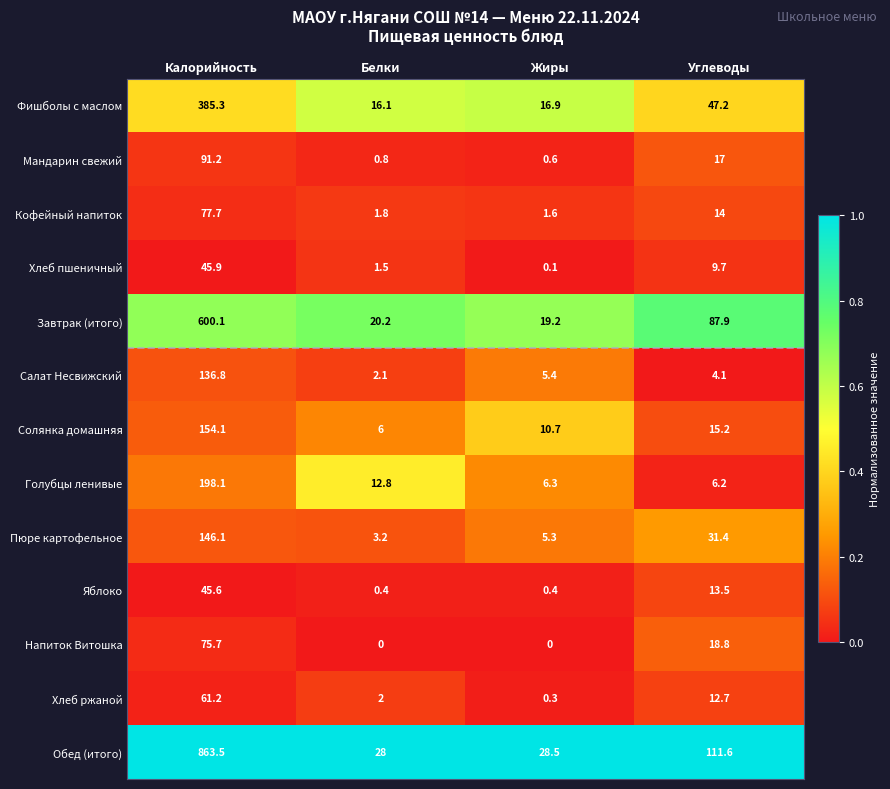

Is it true that Пюре картофельное equals 207.6 at Калорийность?

False